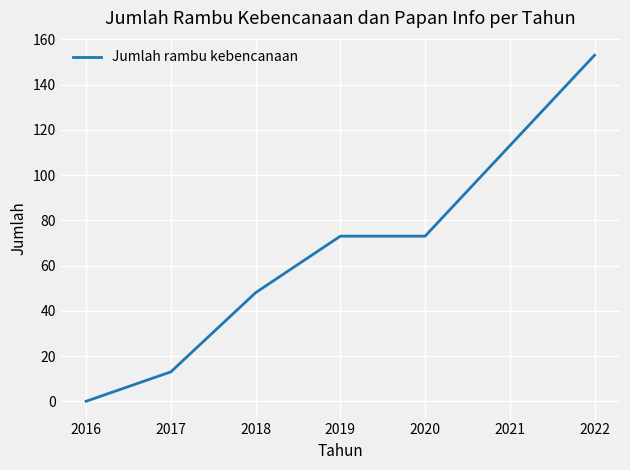

What is the sum of the values at 2018 and 2016?

48